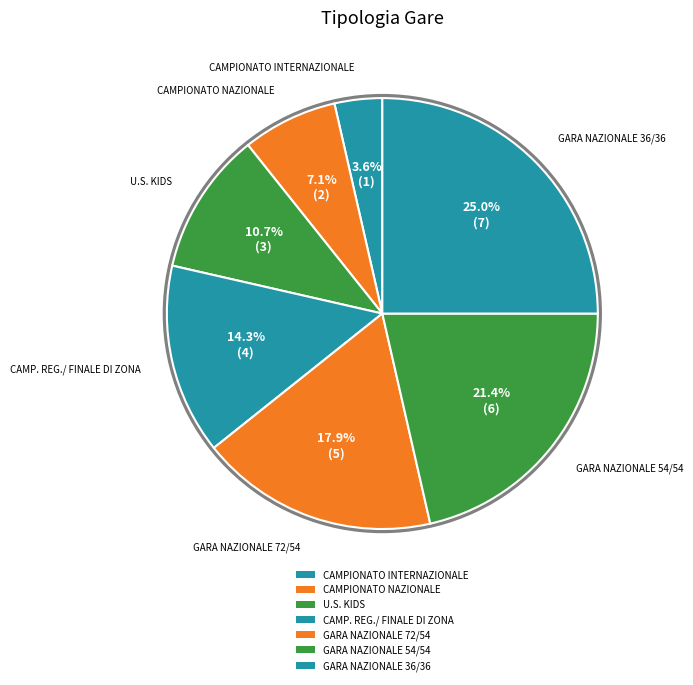

Rank the categories by value from lowest to highest.

CAMPIONATO INTERNAZIONALE, CAMPIONATO NAZIONALE, U.S. KIDS, CAMP. REG./ FINALE DI ZONA, GARA NAZIONALE 72/54, GARA NAZIONALE 54/54, GARA NAZIONALE 36/36